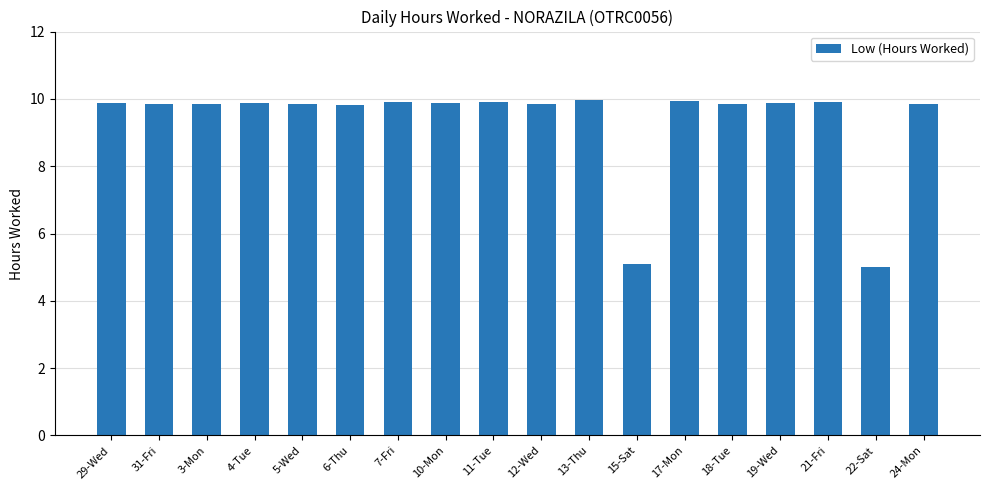

Is it true that the value at 7-Fri is 5.9?

False